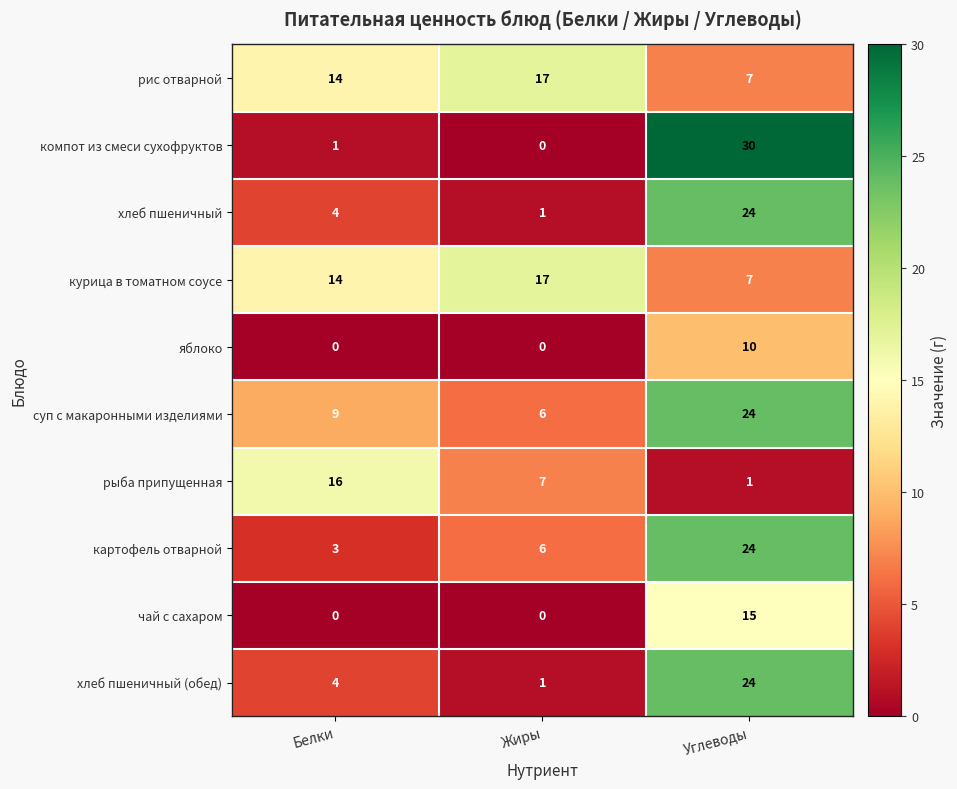

Rank the categories by курица в томатном соусе value from lowest to highest.

Углеводы, Белки, Жиры